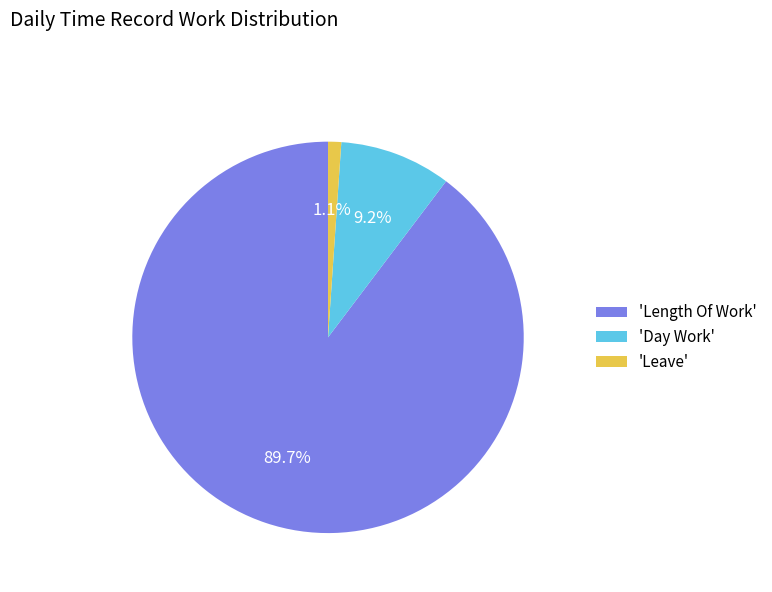

To the nearest percent, what is the average slice percentage?

33%